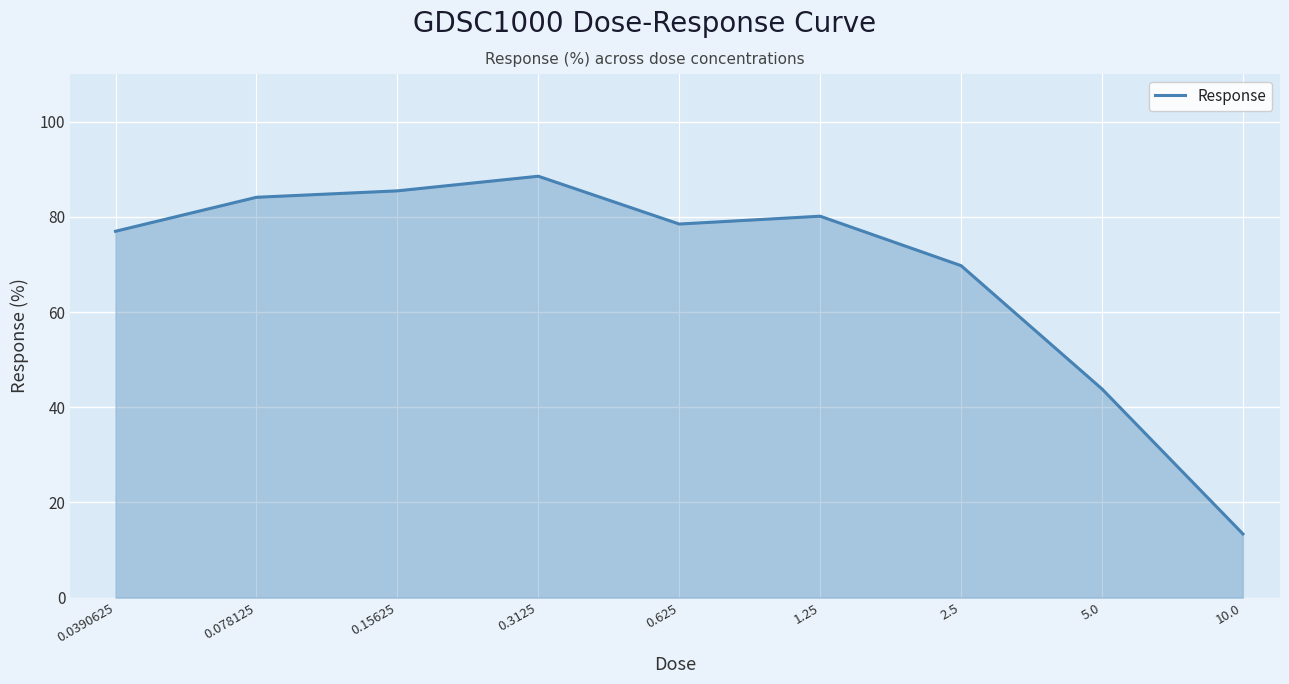

What is the smallest value displayed?

13.4